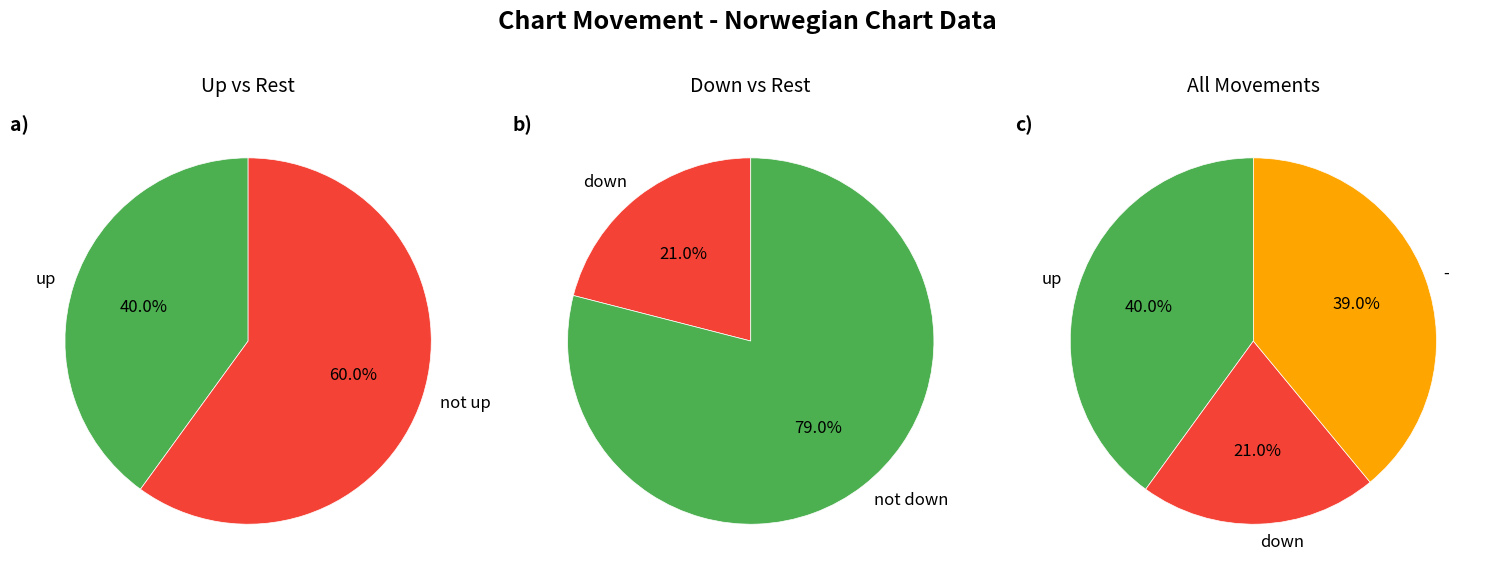

Approximately how many times larger is the value at down compared to -?

0.5